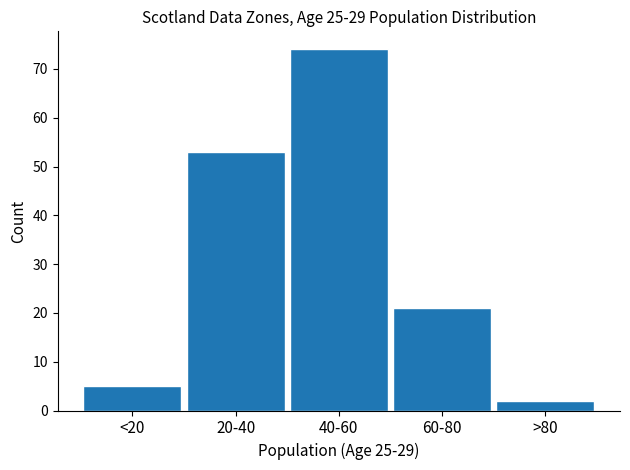

Reading right to left, list all the values displayed in this chart.

2	21	74	53	5